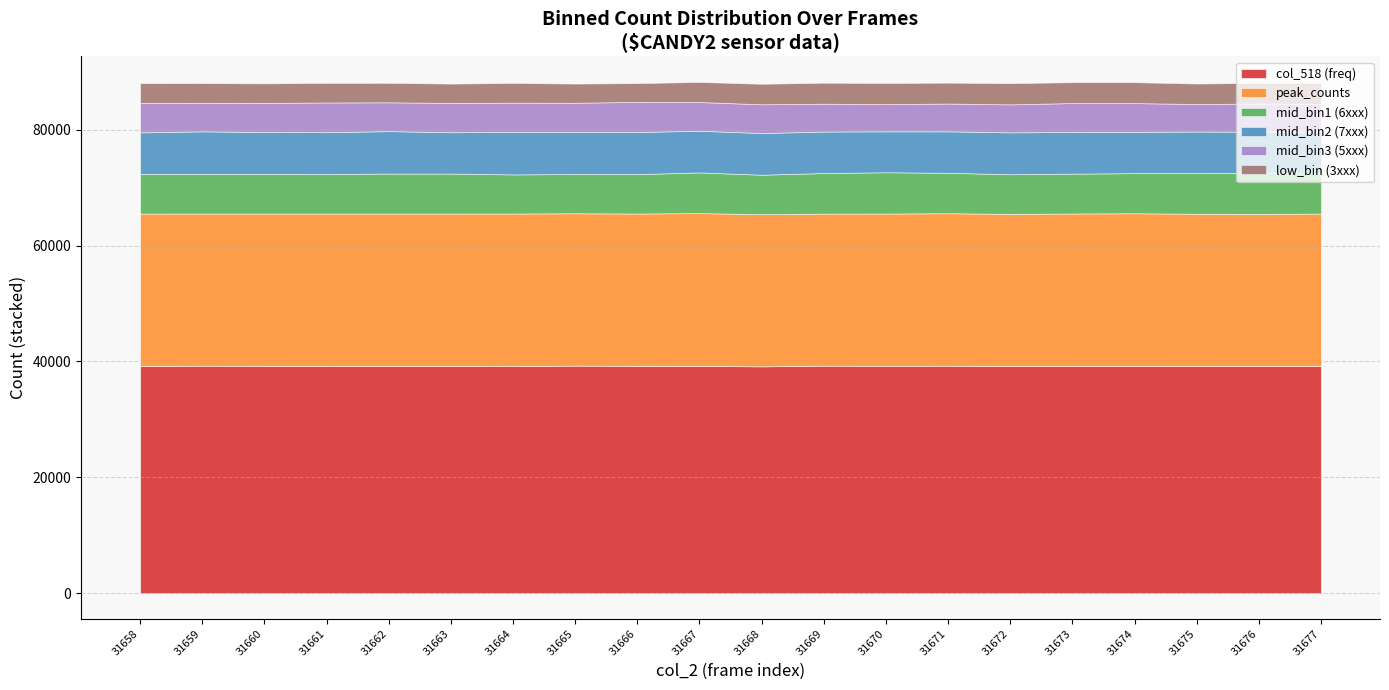

What is the total value across all series at 31660?

88007